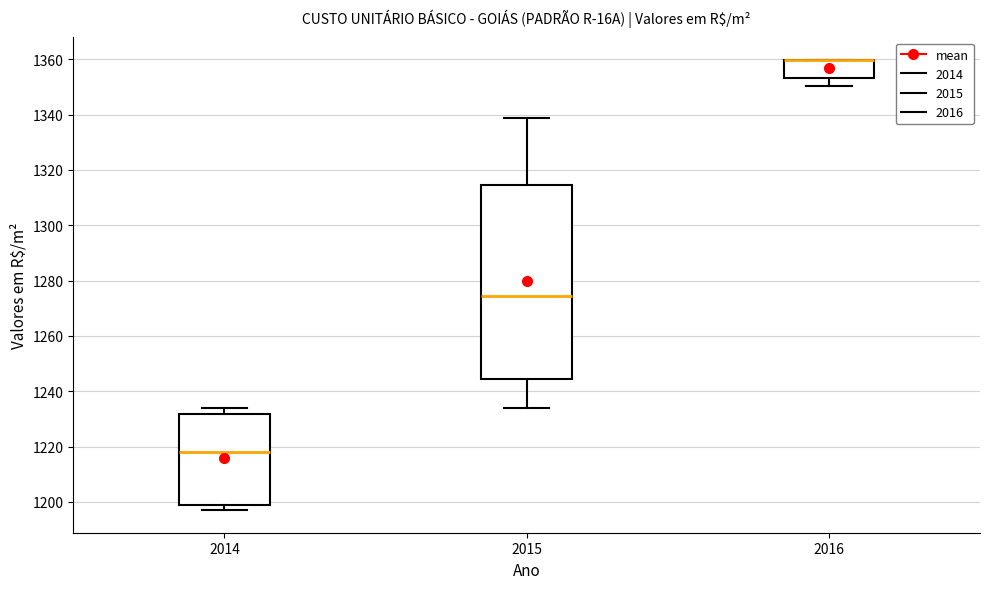

Where is the upper edge of the box at x = 2014 on the y-axis? The values are not printed on the chart, so give them approximately, as read against the axis.

1232